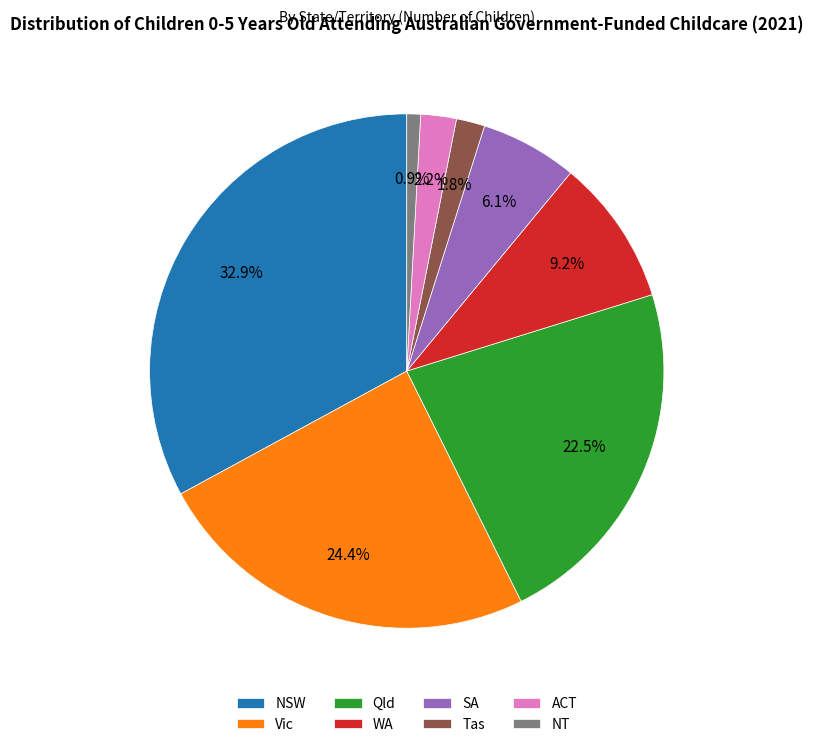

Does ACT account for over 50% of the chart?

No